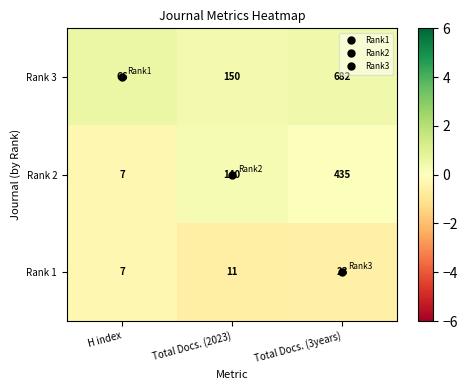

How many data points does each series have?

3